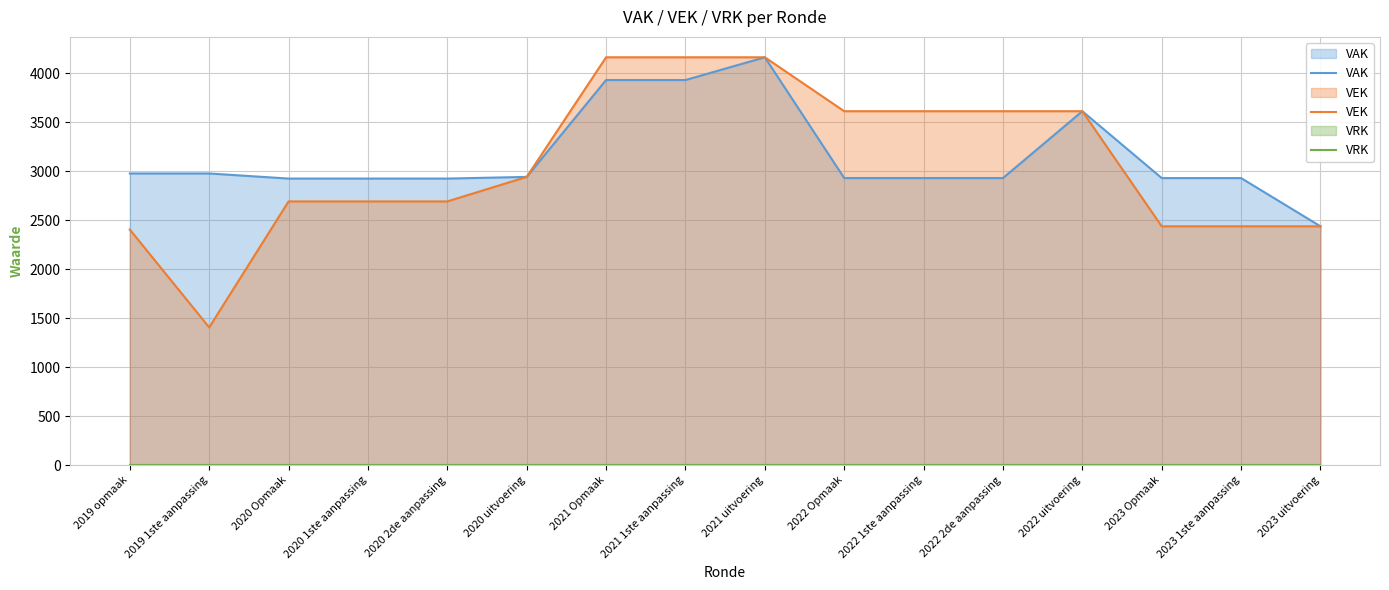

True or false: VRK and VAK intersect in this chart.

False